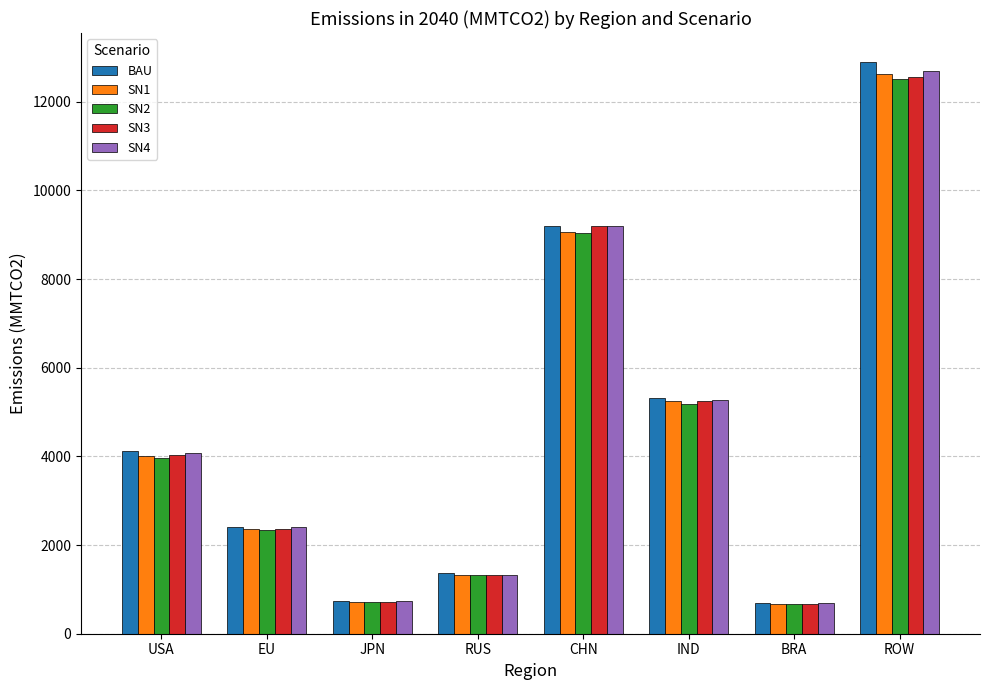

Is it true that SN2 equals 710.5 at JPN?

True